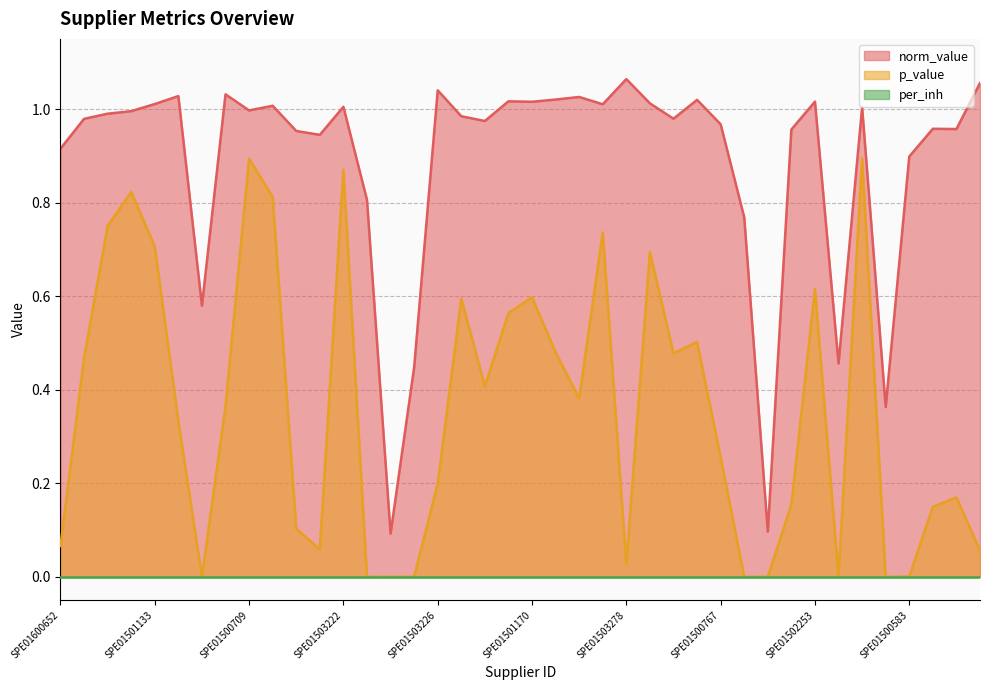

What is the difference between the maximum and minimum values in the norm_value series?

1.0